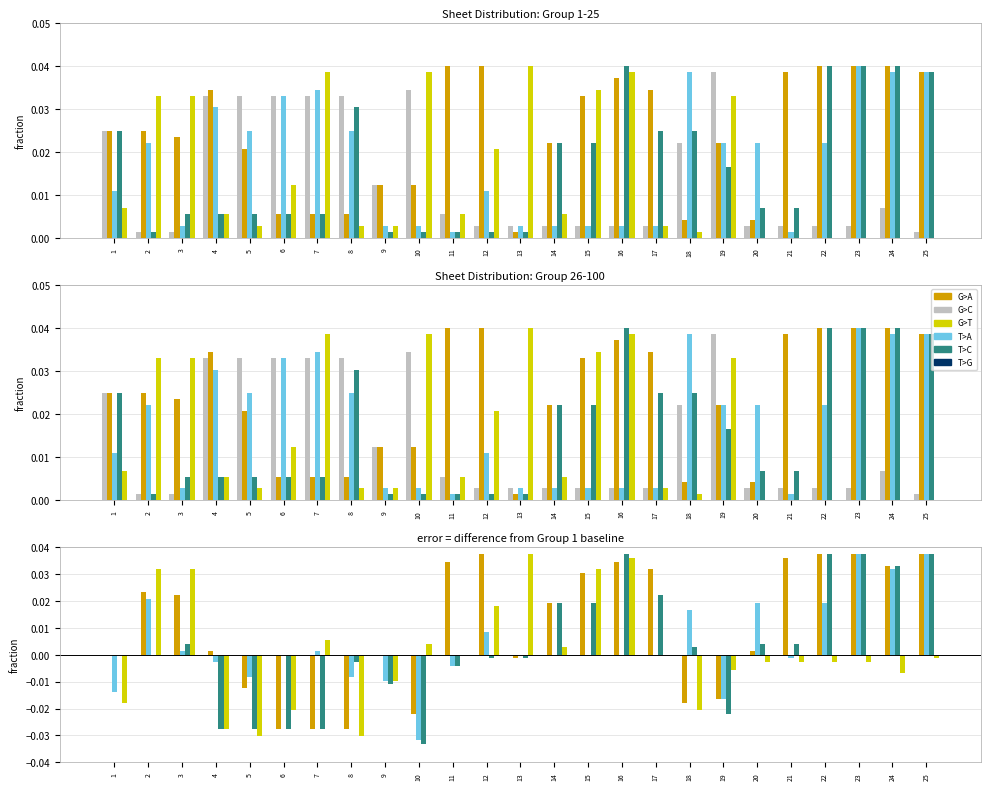

Does the chart contain stacked bars?

No